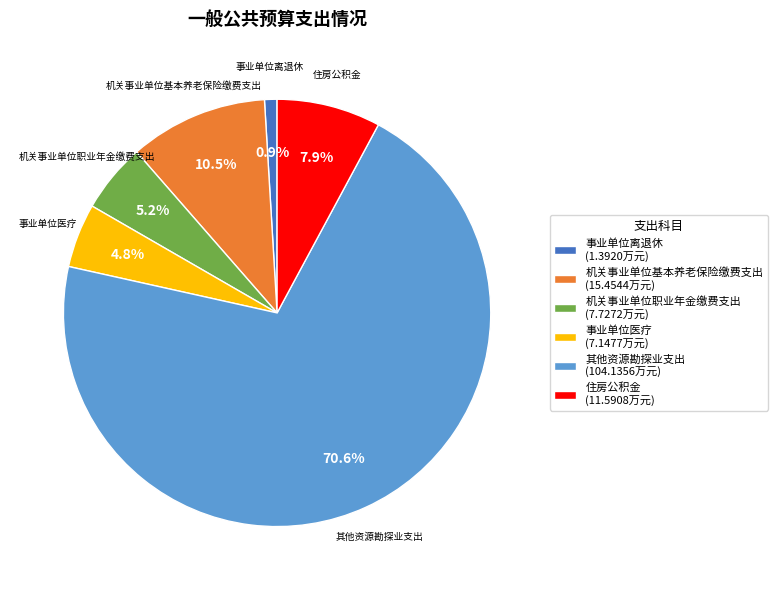

How many slices are in this pie chart?

6